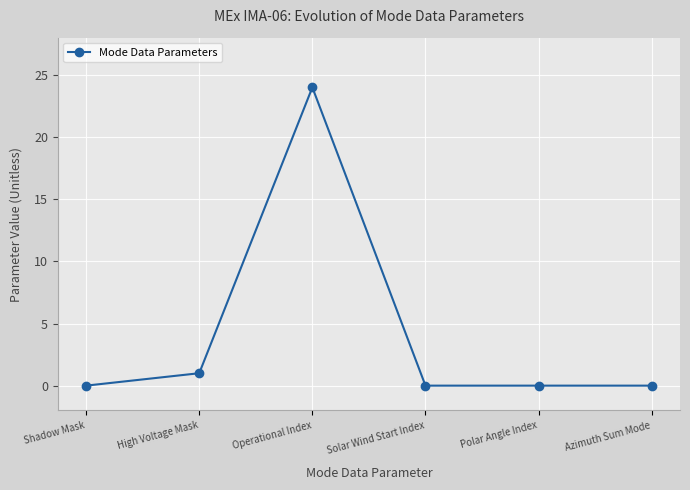

What value does the data have at Operational Index, to the nearest 10?

20